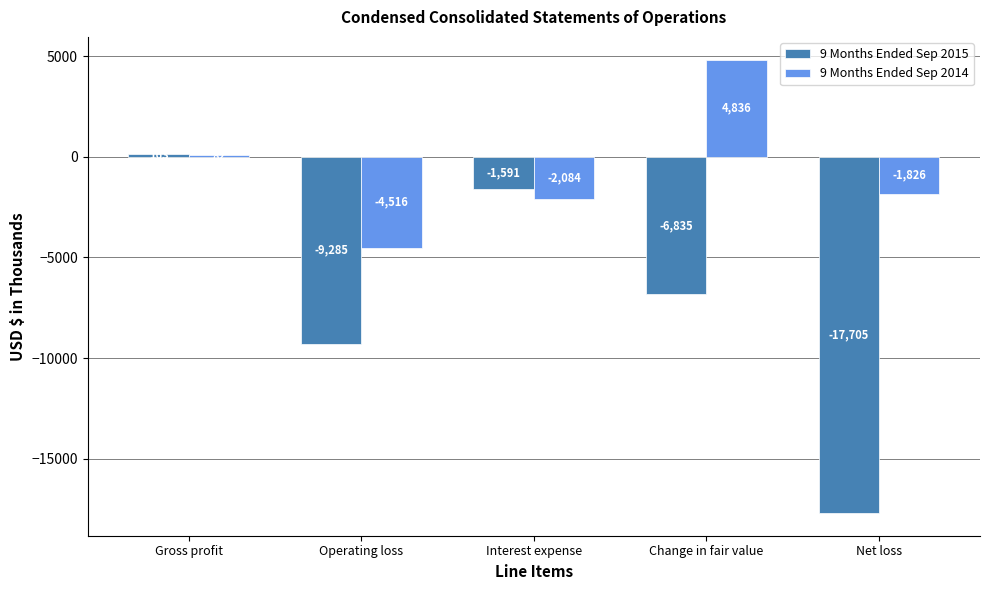

Does the chart contain any negative values?

Yes